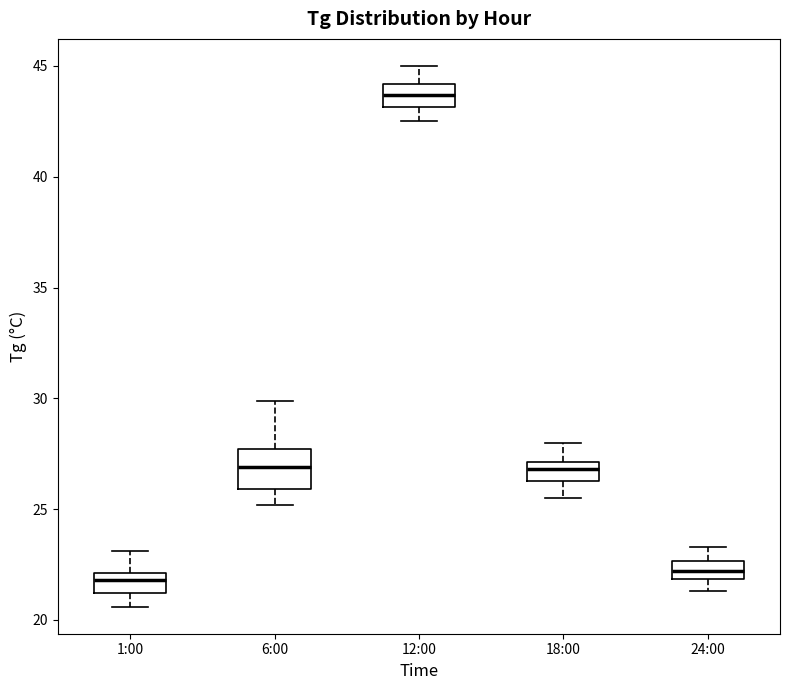

Comparing the boxes themselves (not the whiskers), which one is the tallest?

6:00